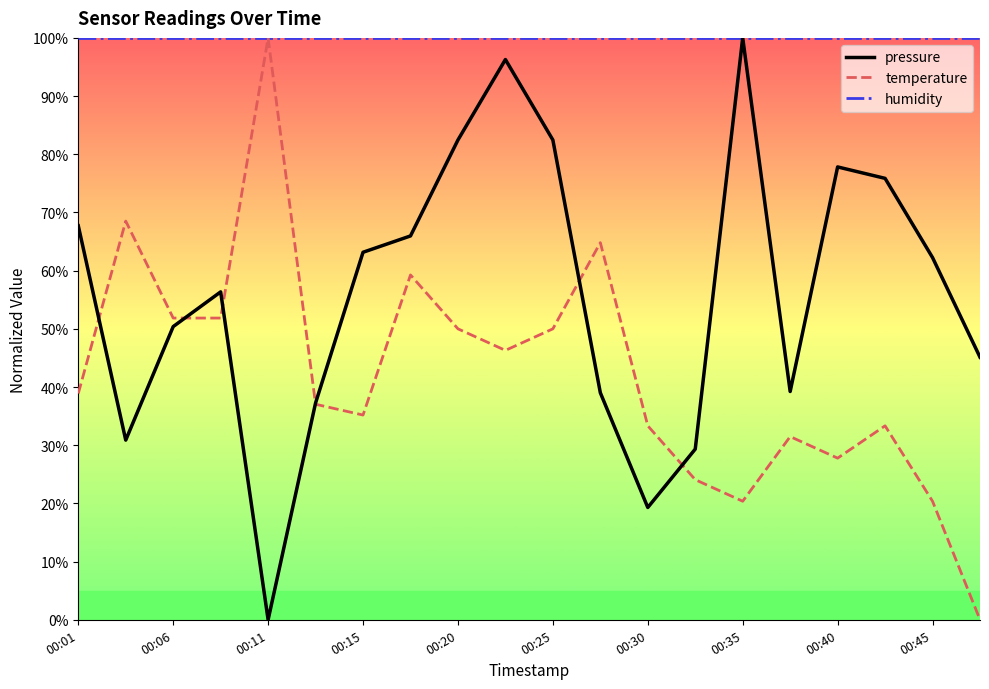

Which series has the largest total across all categories?

humidity